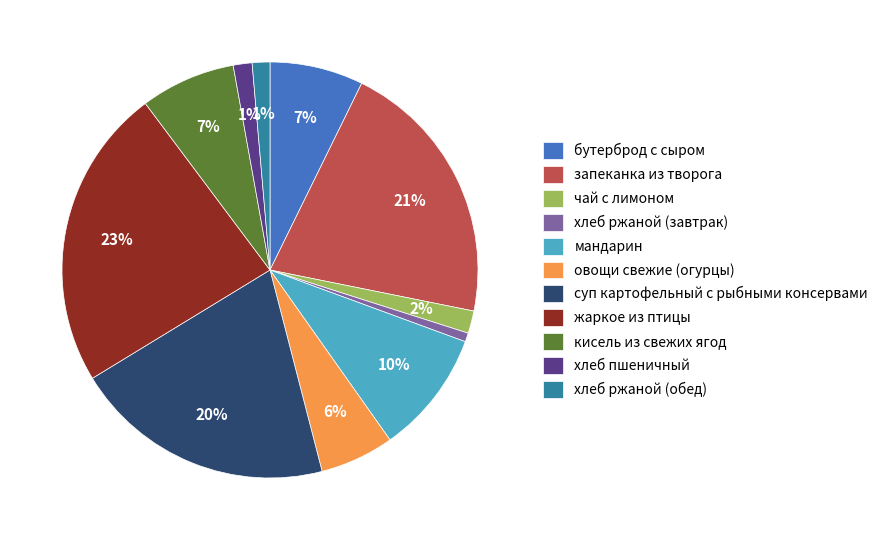

To the nearest percent, what portion does кисель из свежих ягод represent?

7%